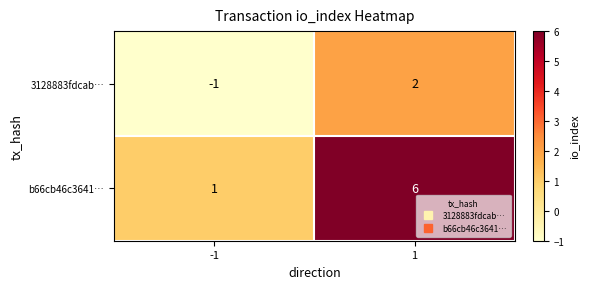

What is the sum of all b66cb46c3641… values?

7